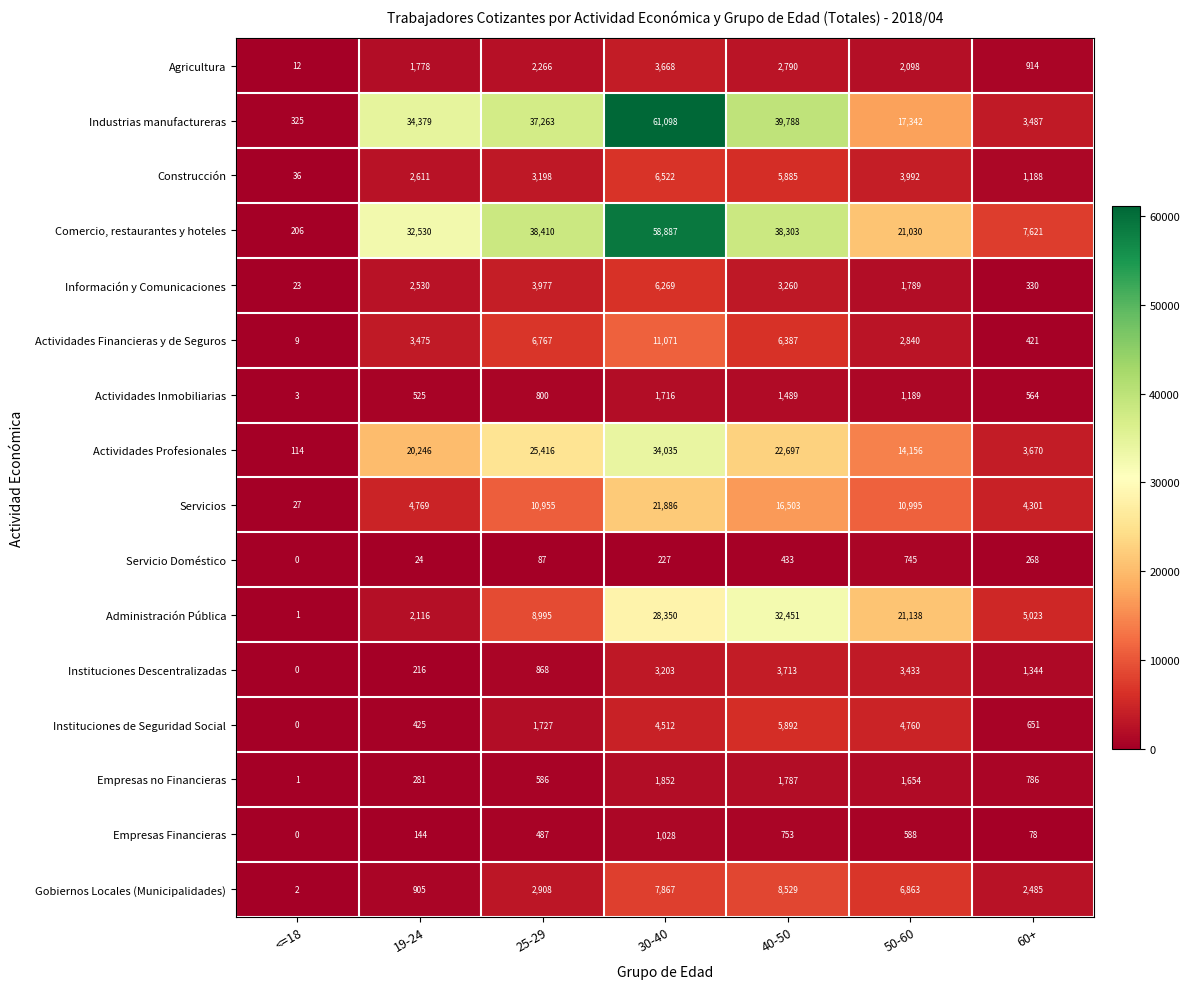

At which category is the sum across all series the highest?

30-40